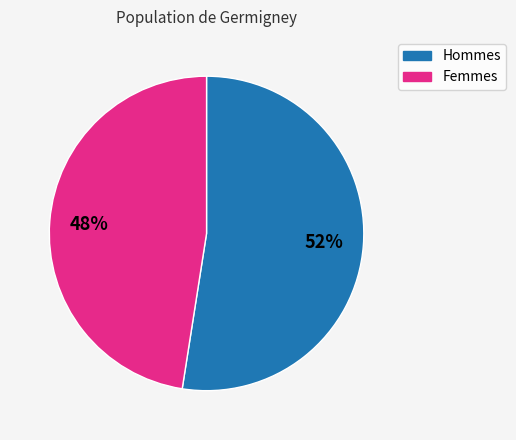

Does any single category account for the majority?

Yes